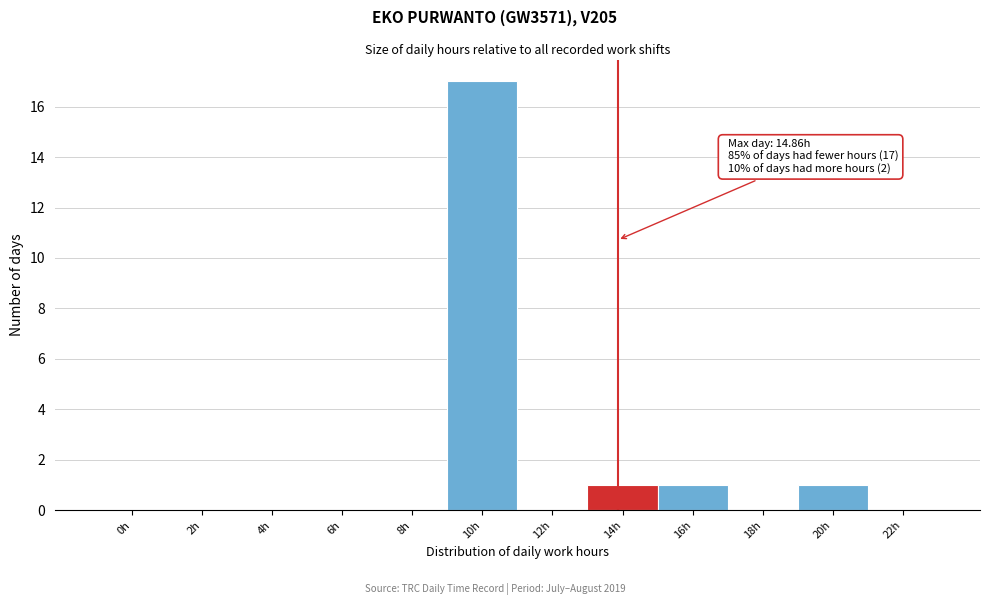

Reading left to right, transcribe all the data shown in this chart.

0h=0	2h=0	4h=0	6h=0	8h=0	10h=17	12h=0	14h=1	16h=1	18h=0	20h=1	22h=0